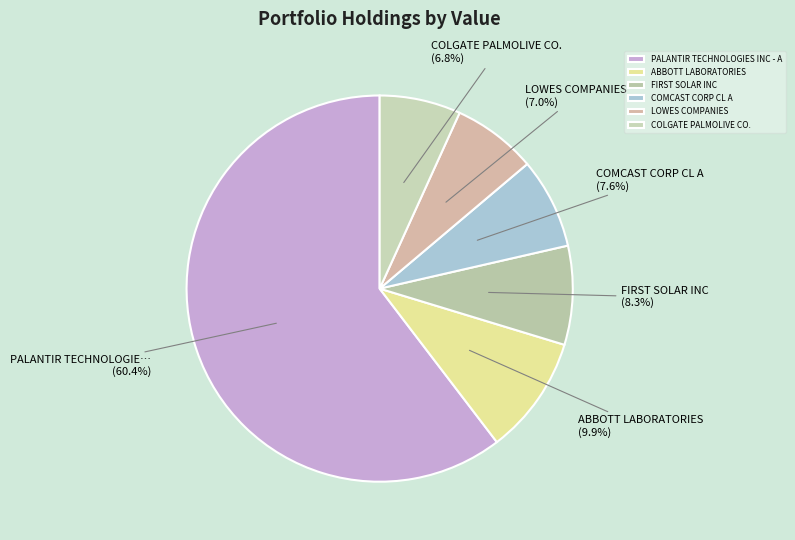

What percentage do ABBOTT LABORATORIES and COLGATE PALMOLIVE CO. together represent?

16.7%